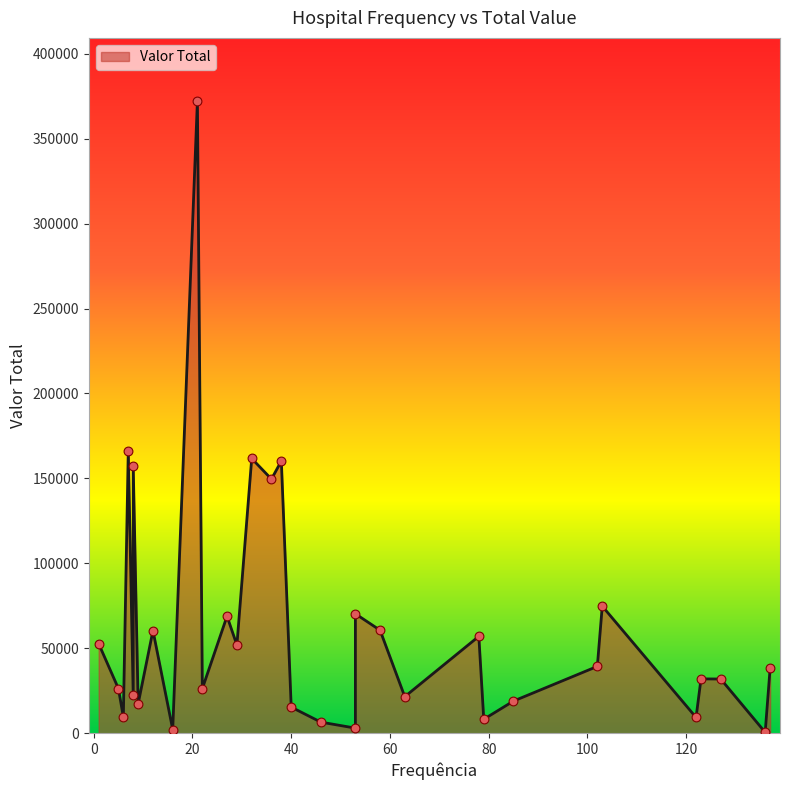

What is the change in value from 8 to 16?

-155298.9